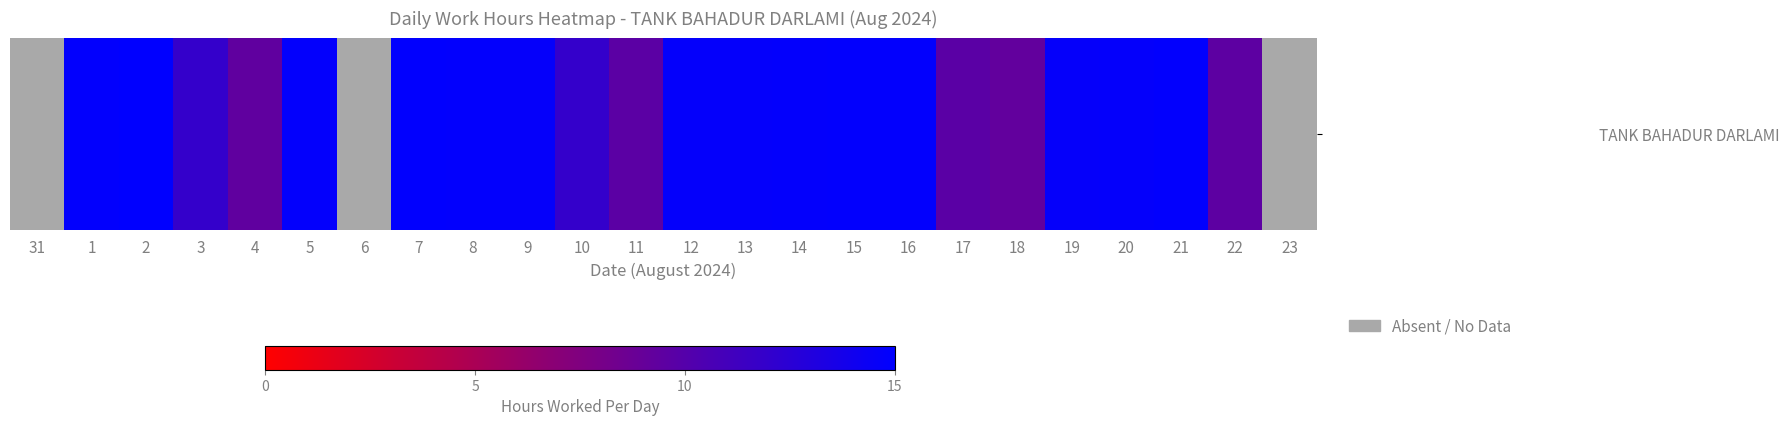

Reading right to left, list all the values displayed in this chart.

23=0.0	22=9.5	21=14.8	20=14.7	19=14.7	18=9.2	17=9.7	16=14.9	15=14.8	14=14.8	13=14.7	12=14.7	11=9.6	10=11.9	9=14.7	8=14.9	7=14.9	6=0.0	5=14.8	4=9.3	3=11.9	2=15.0	1=14.9	31=0.0